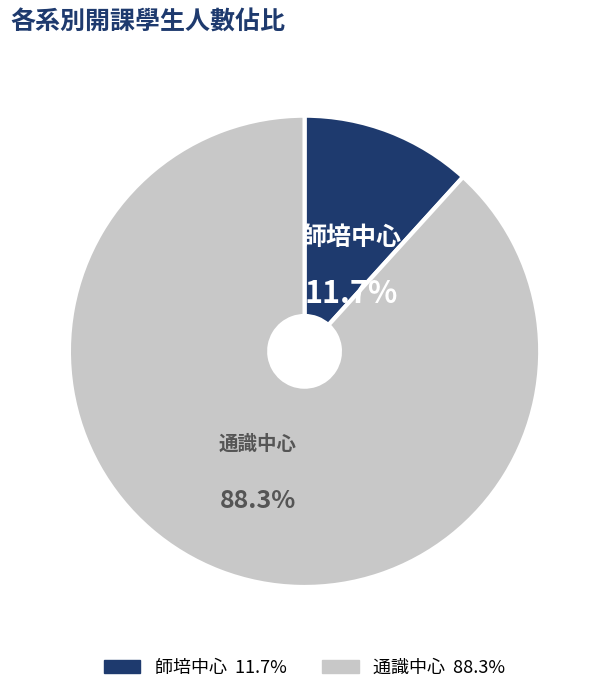

Does any single category account for the majority?

Yes